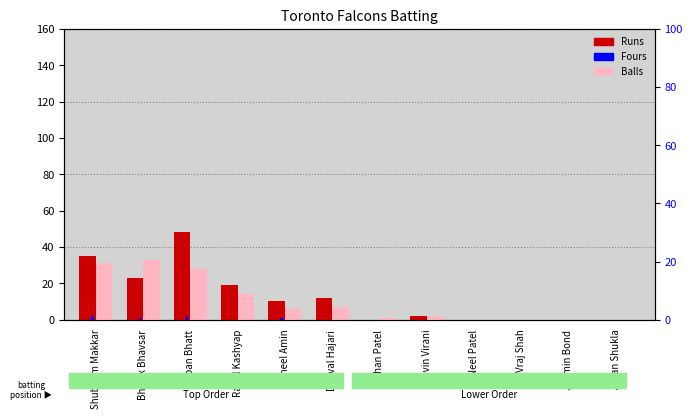

True or false: Balls has a value of 3 at Kevin Virani.

False